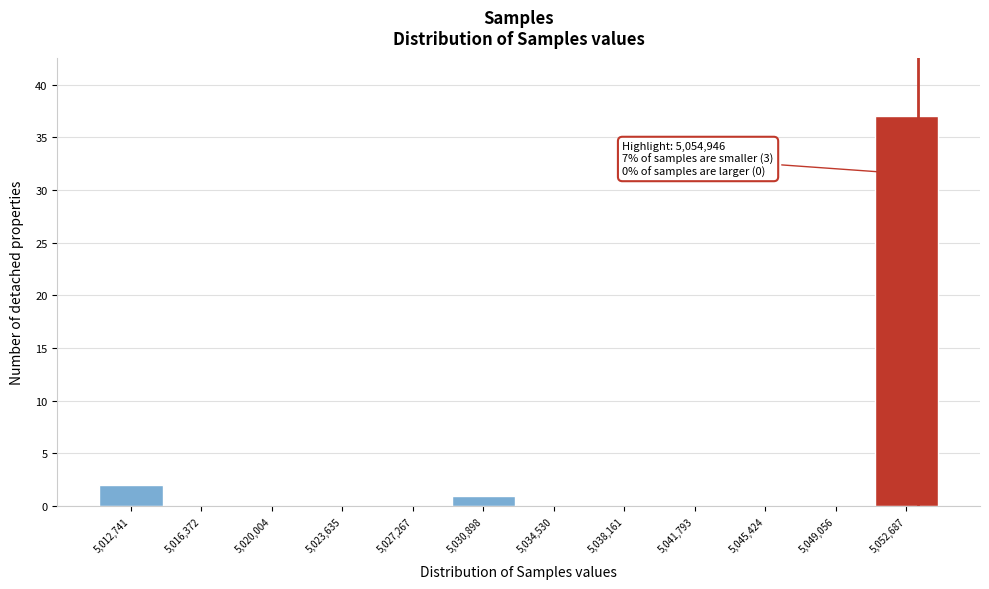

Reading left to right, what are all the values shown in this chart?

5,012,741=2	5,016,372=0	5,020,004=0	5,023,635=0	5,027,267=0	5,030,898=1	5,034,530=0	5,038,161=0	5,041,793=0	5,045,424=0	5,049,056=0	5,052,687=37